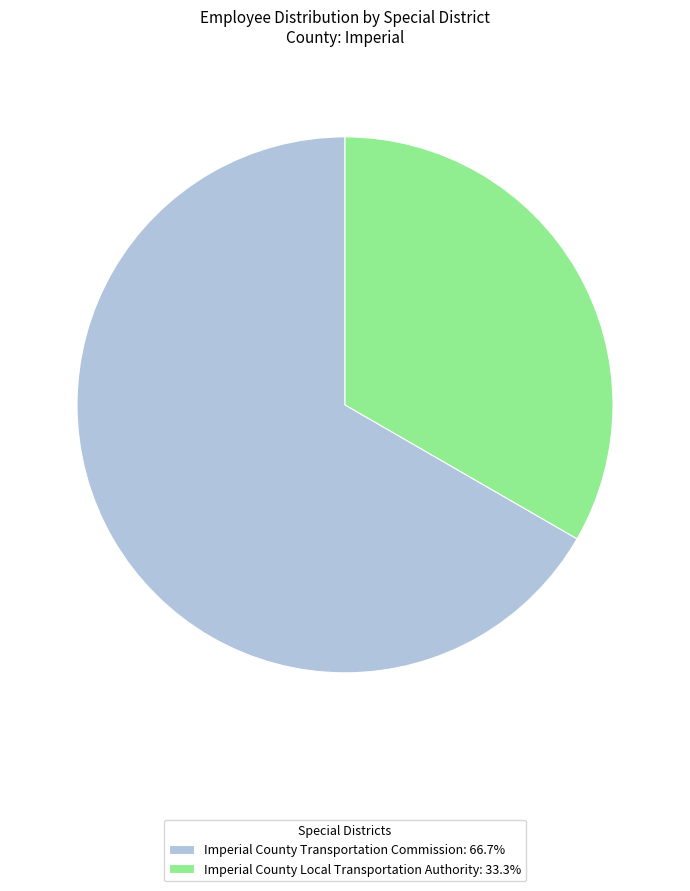

Does Imperial County Local Transportation Authority represent more than half of the total?

No